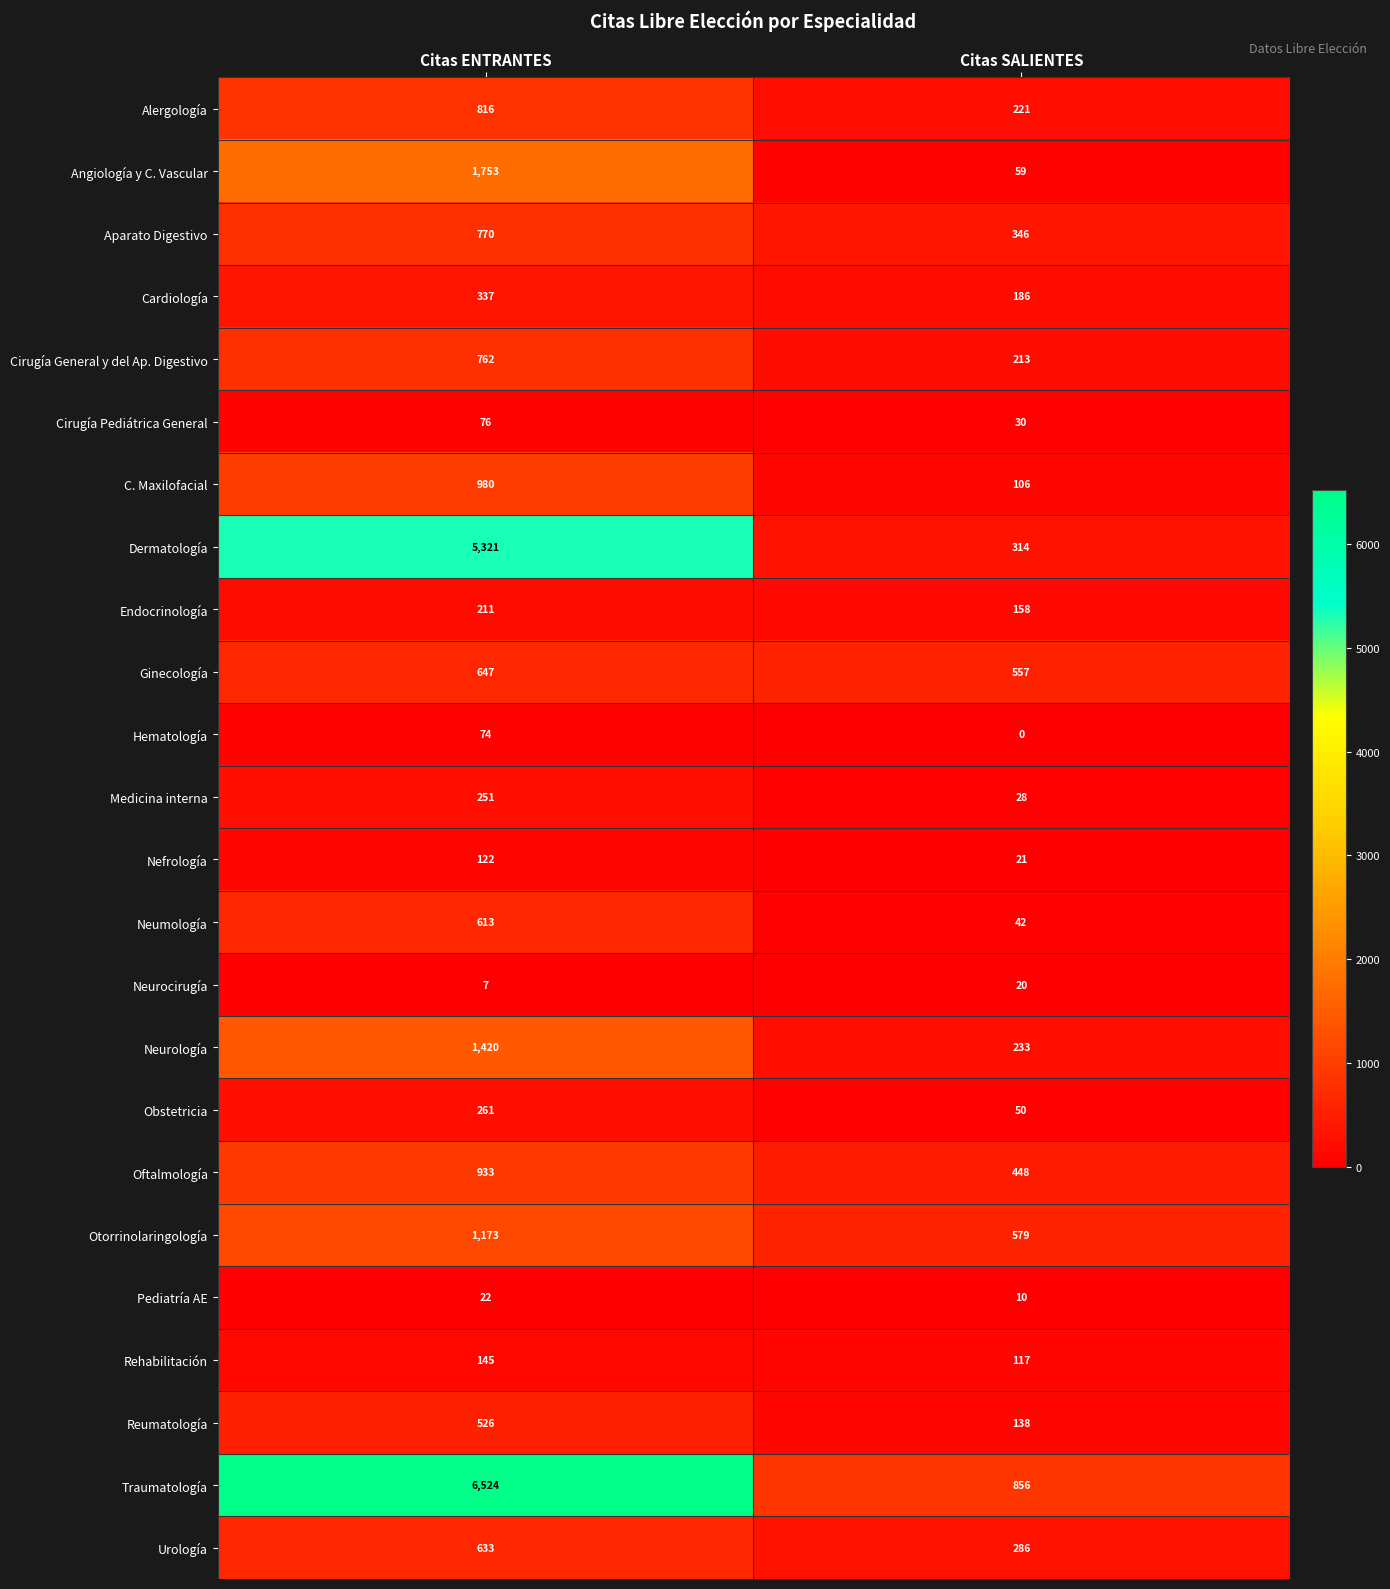

At how many categories does at least one series exceed 6479?

1